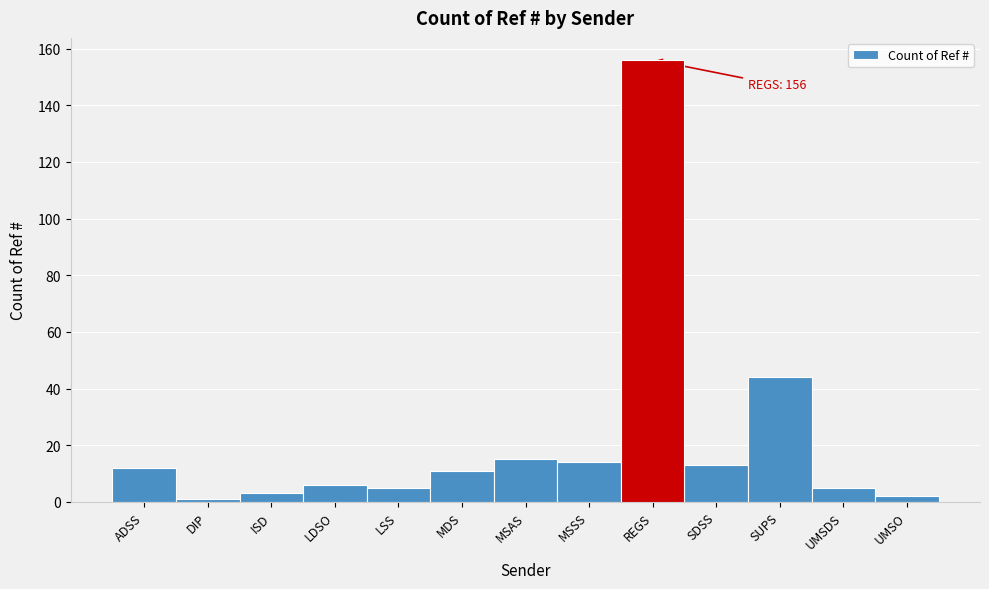

Reading left to right, transcribe all the data shown in this chart.

ADSS=12	DIP=1	ISD=3	LDSO=6	LSS=5	MDS=11	MSAS=15	MSSS=14	REGS=156	SDSS=13	SUPS=44	UMSDS=5	UMSO=2